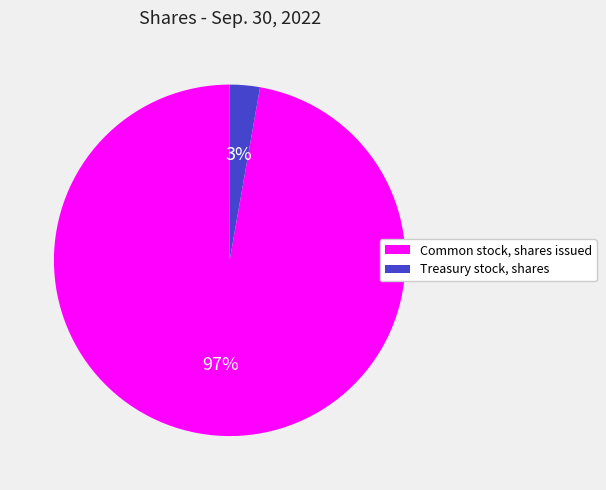

Combined, do Treasury stock, shares and Common stock, shares issued account for over 50%?

Yes